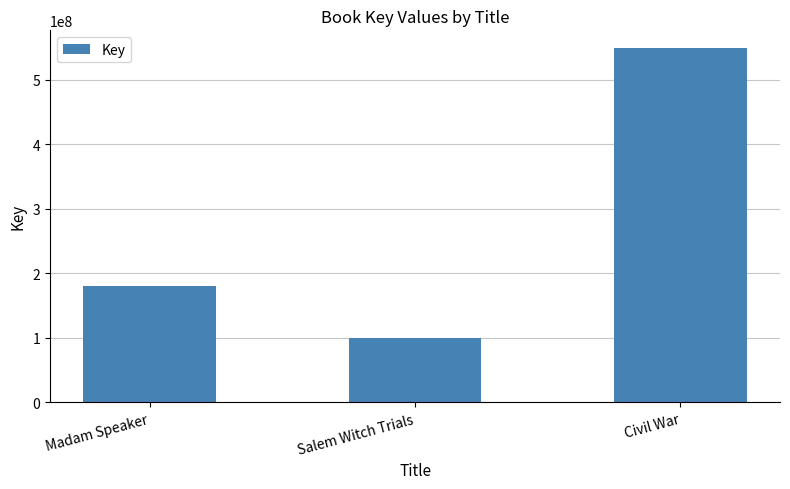

Is it true that the value at Madam Speaker is 59661601?

False